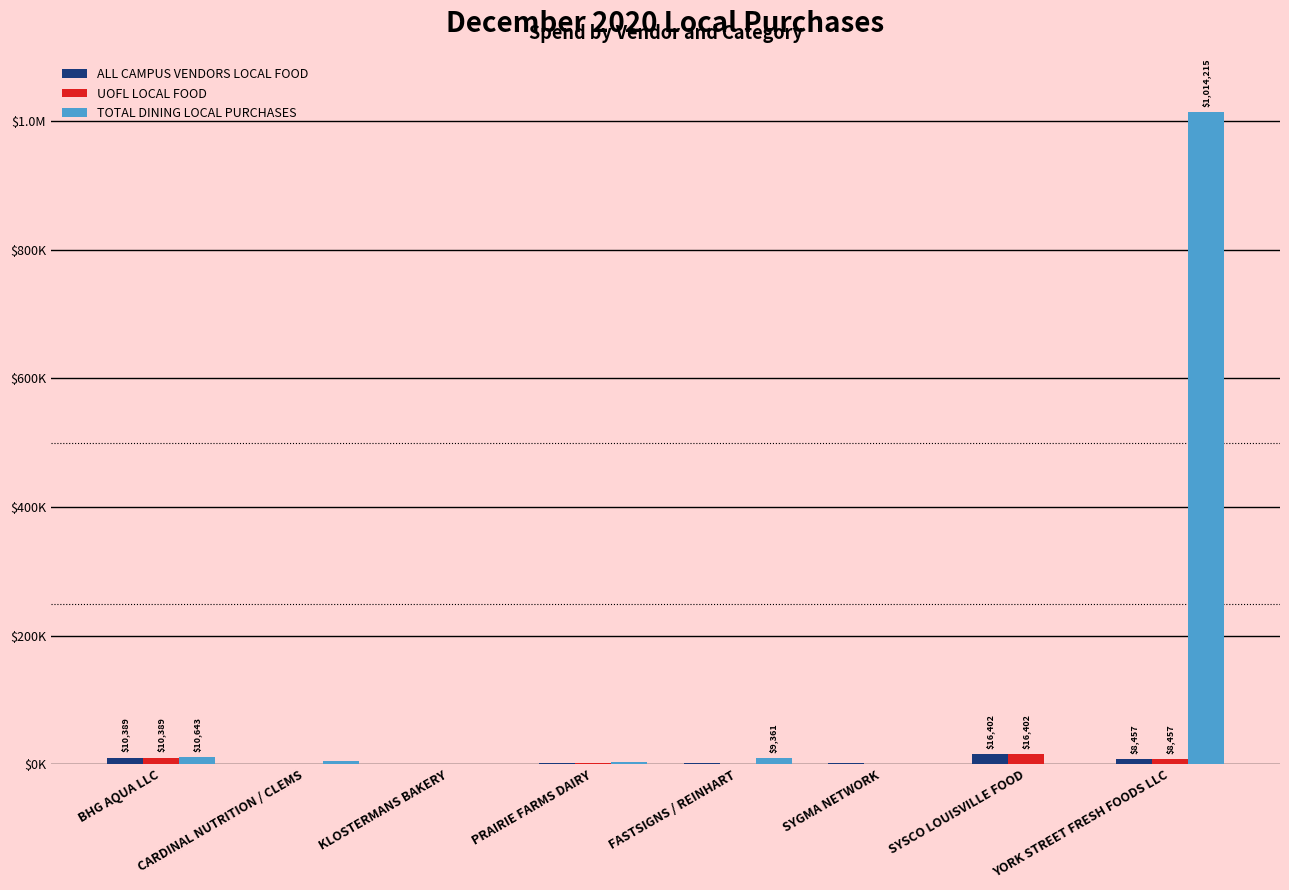

What are all the series names shown in the legend?

ALL CAMPUS VENDORS LOCAL FOOD, UOFL LOCAL FOOD, TOTAL DINING LOCAL PURCHASES